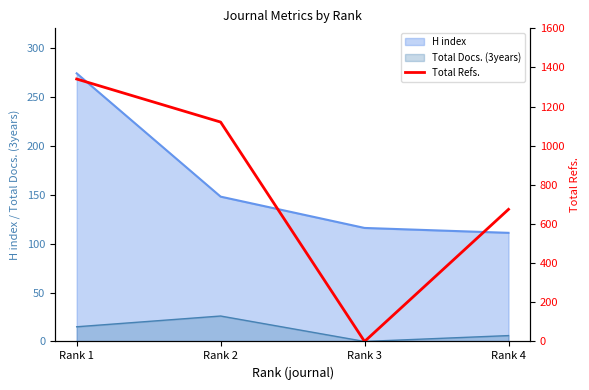

What is the difference between the maximum and minimum values?

1341